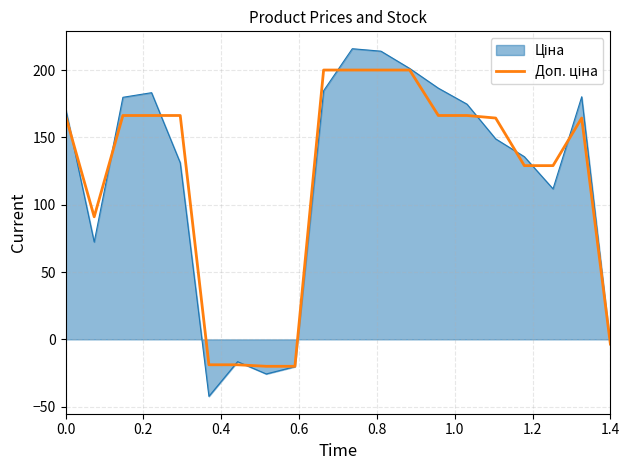

What is the greatest value displayed?

215.8